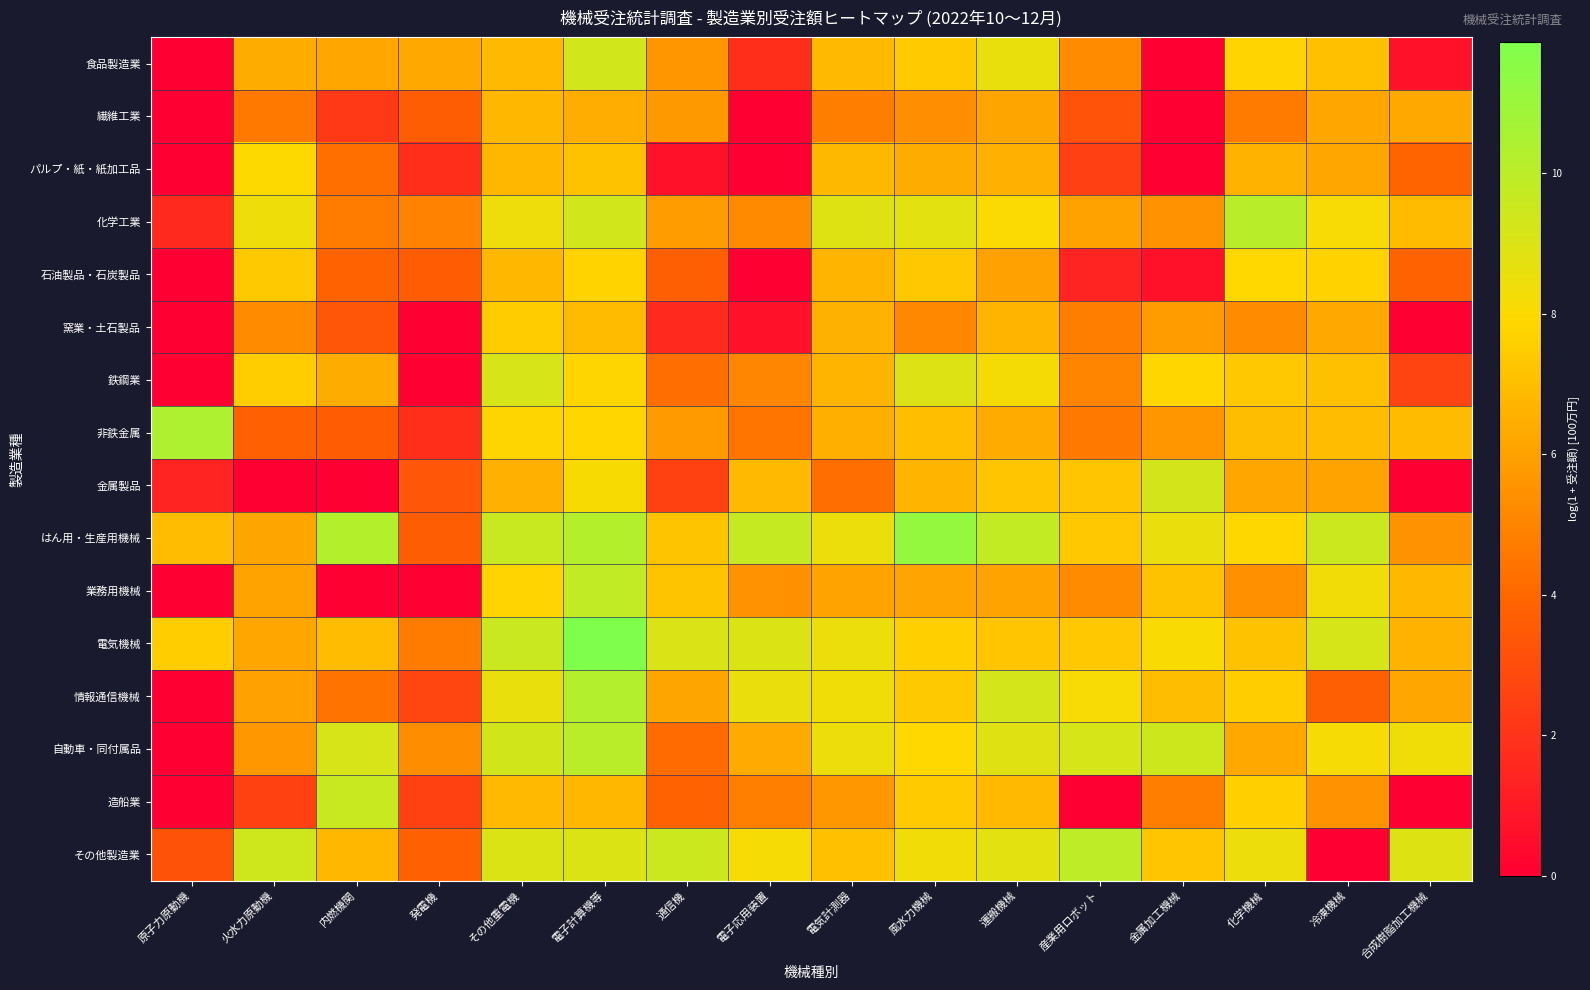

Which series changed the most between 発電機 and 冷凍機械?

業務用機械